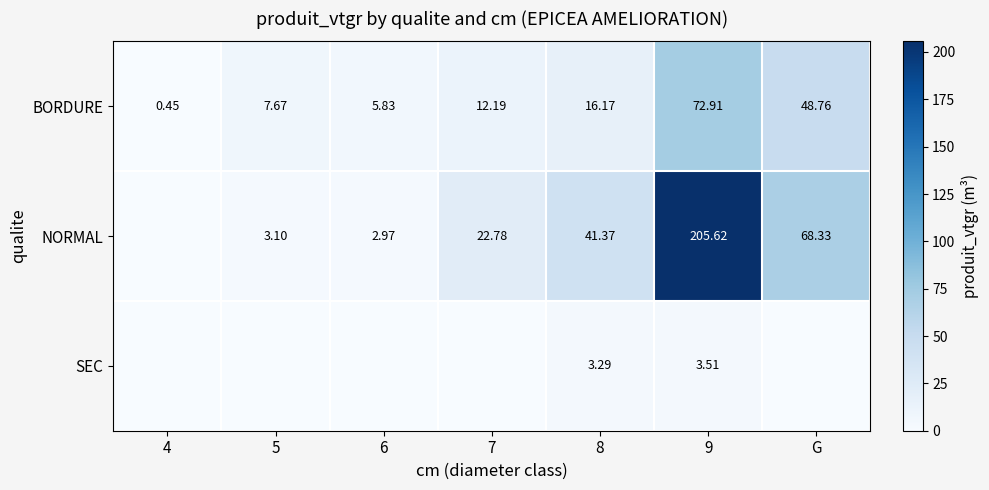

What is the total value across all series at 7?

35.0